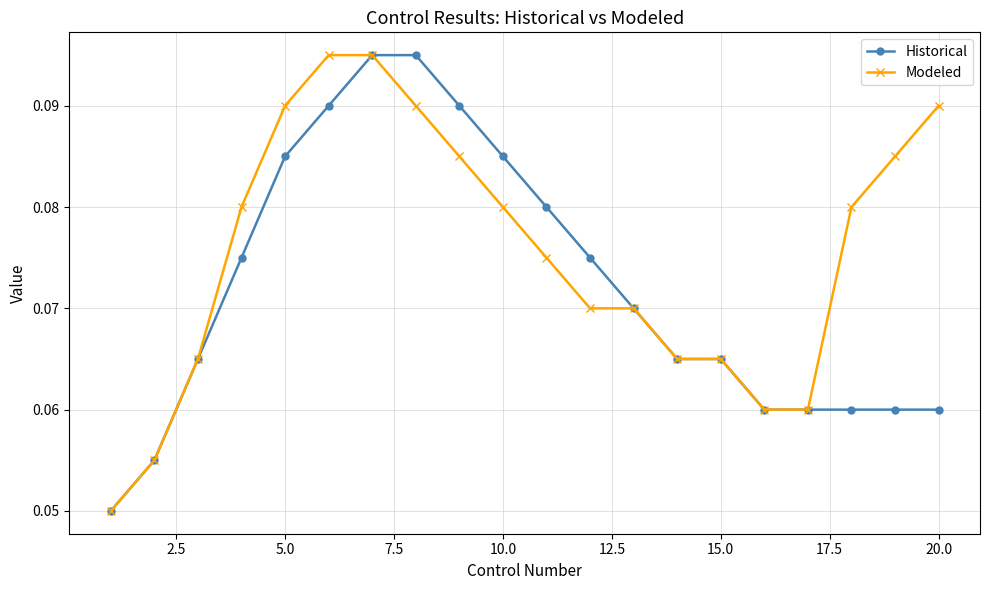

How many lines are shown in the chart?

2